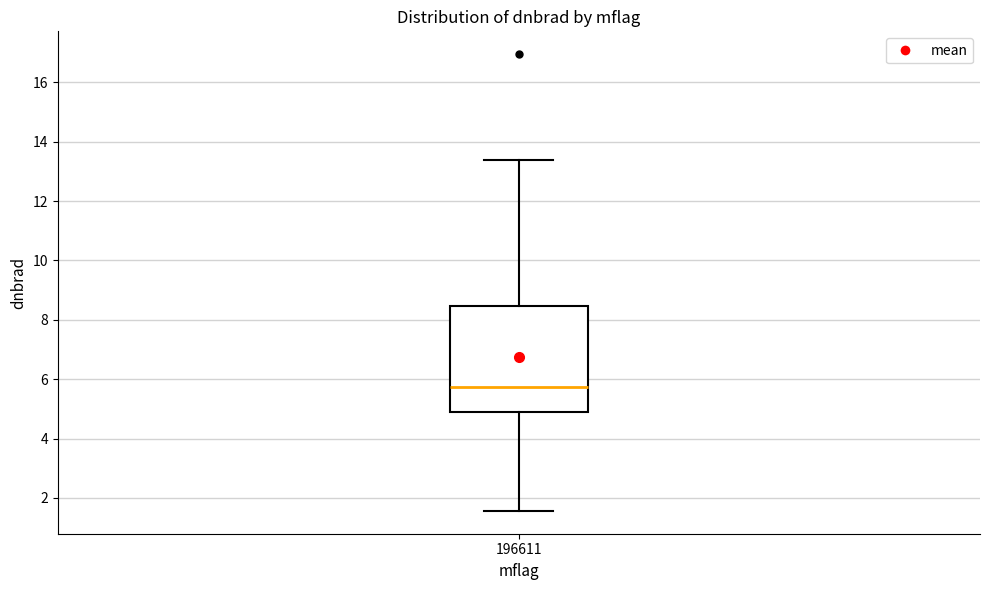

Transcribe this box plot: give where the median line is, the range the box spans, and where the two whiskers end, as read against the y-axis. The values are not printed on the chart, so give them approximately, as read against the axis.

median 5.8, box 4.8 to 8.4, whiskers 1.6 to 13.4